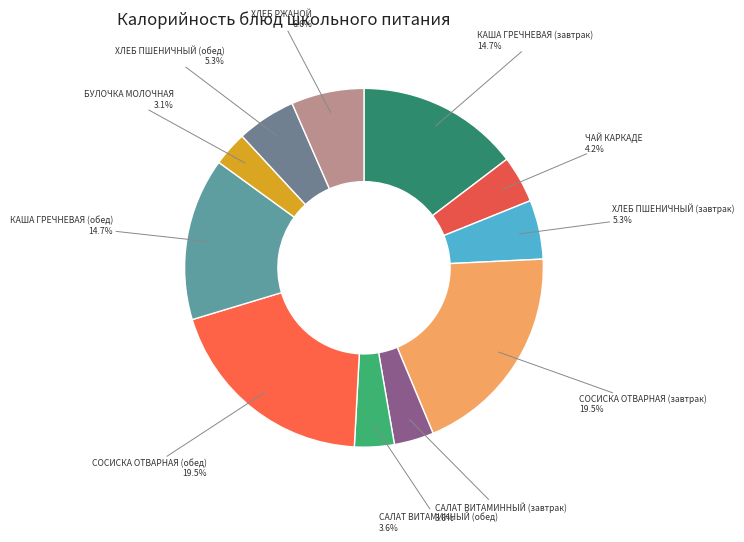

Is КАША ГРЕЧНЕВАЯ (завтрак) the majority of the pie?

No